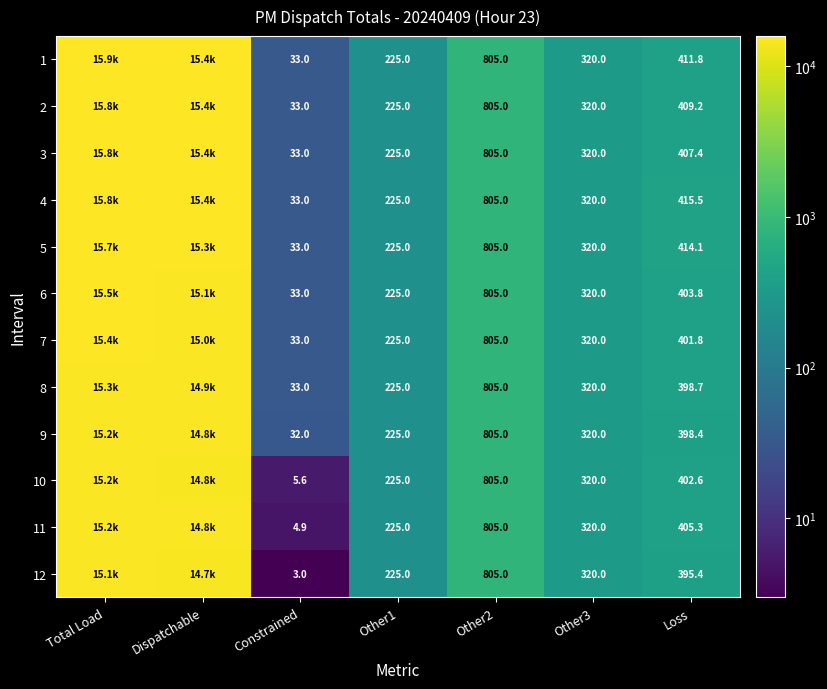

The value of 8 at Loss is 259.3. True or false?

False